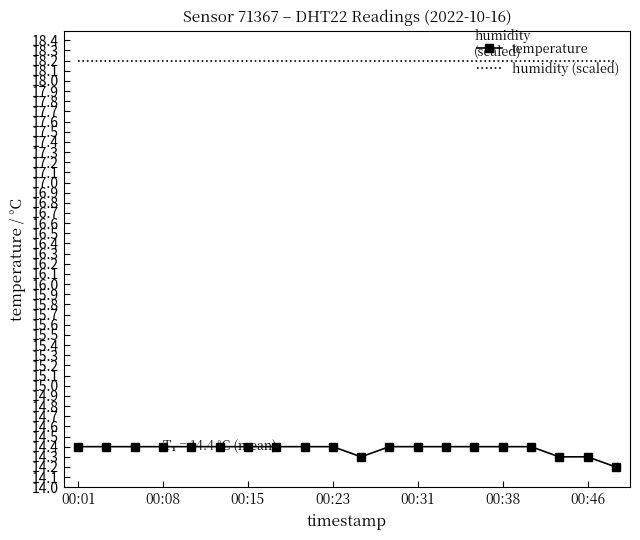

What are all the series names shown in the legend?

temperature, humidity (scaled)